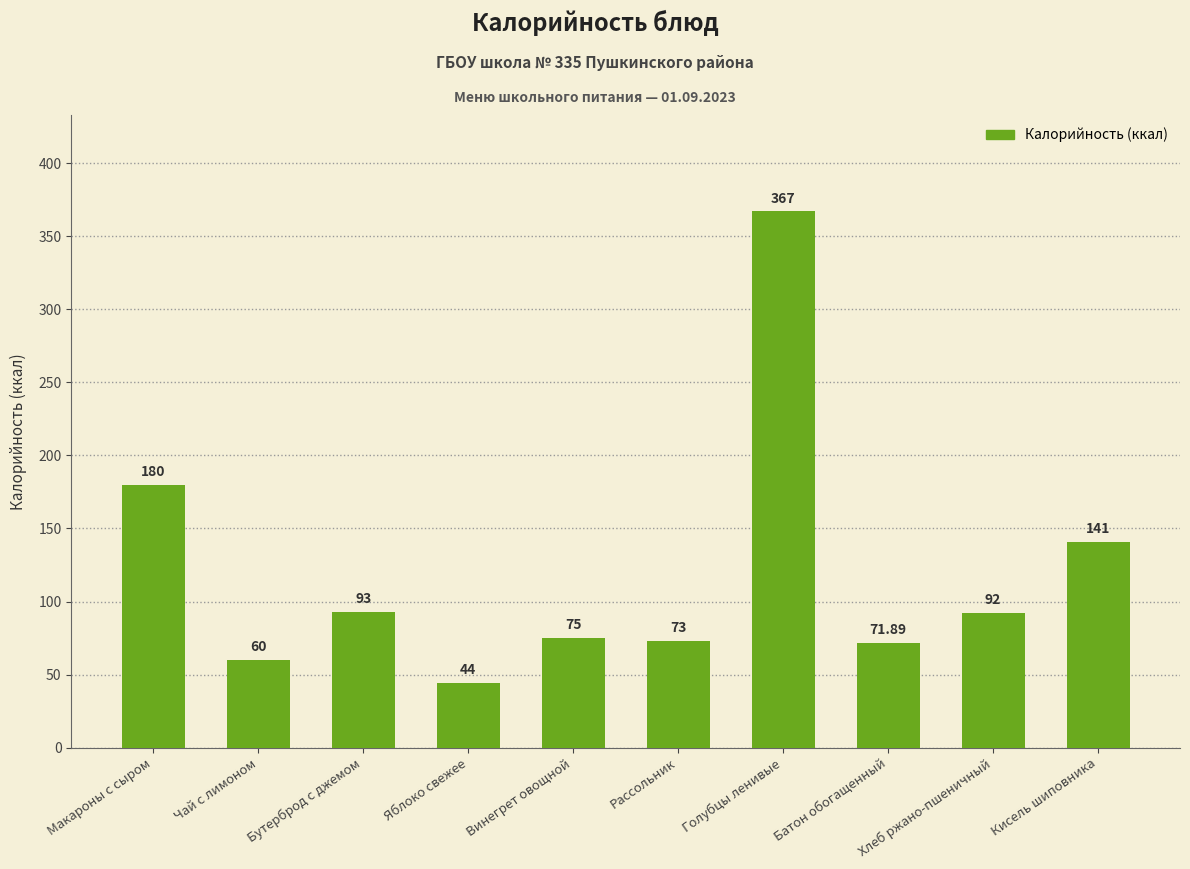

The value at Хлеб ржано-пшеничный is 92.0. True or false?

True